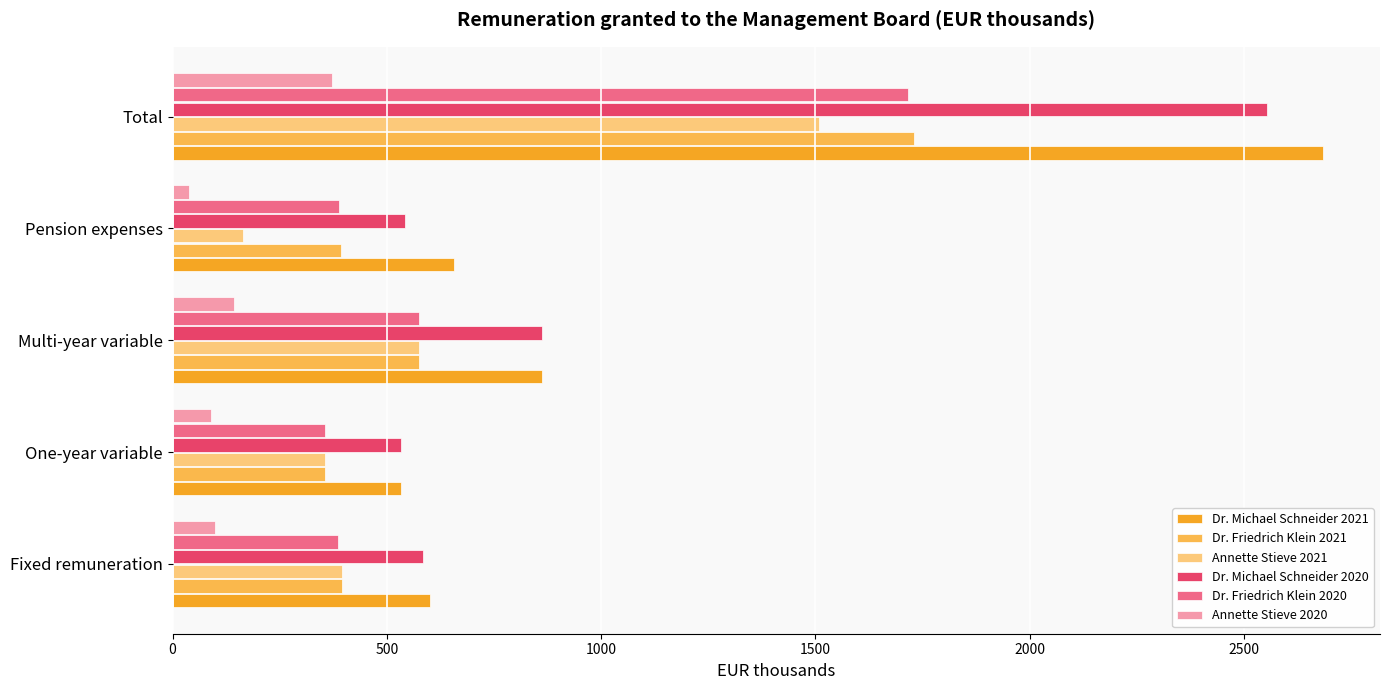

At which label is Dr. Friedrich Klein 2020 closest to 1036?

Multi-year variable